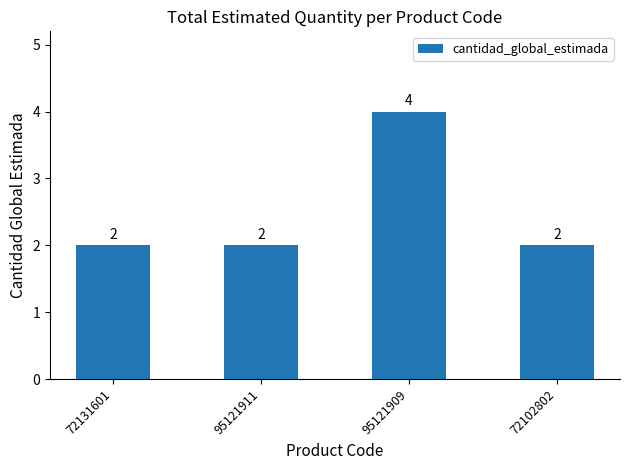

Reading left to right, list all the values displayed in this chart.

72131601=2	95121911=2	95121909=4	72102802=2